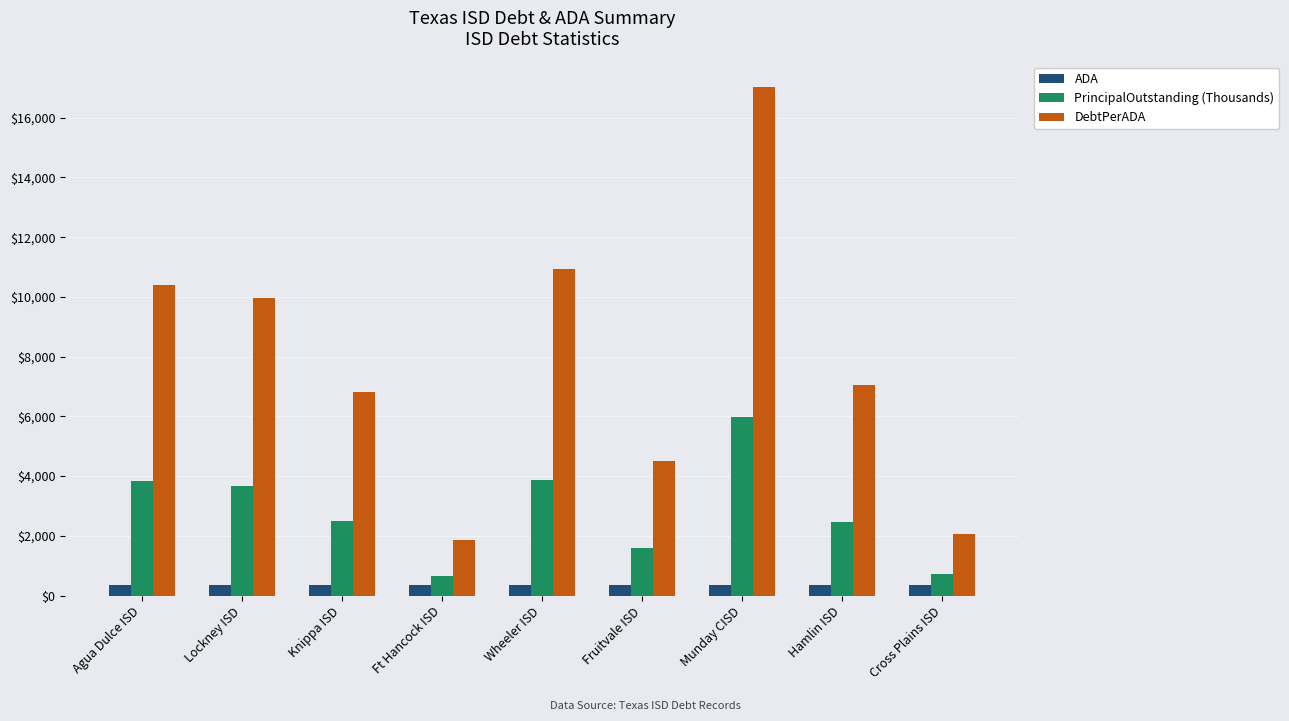

At how many categories does at least one series exceed 7414?

4